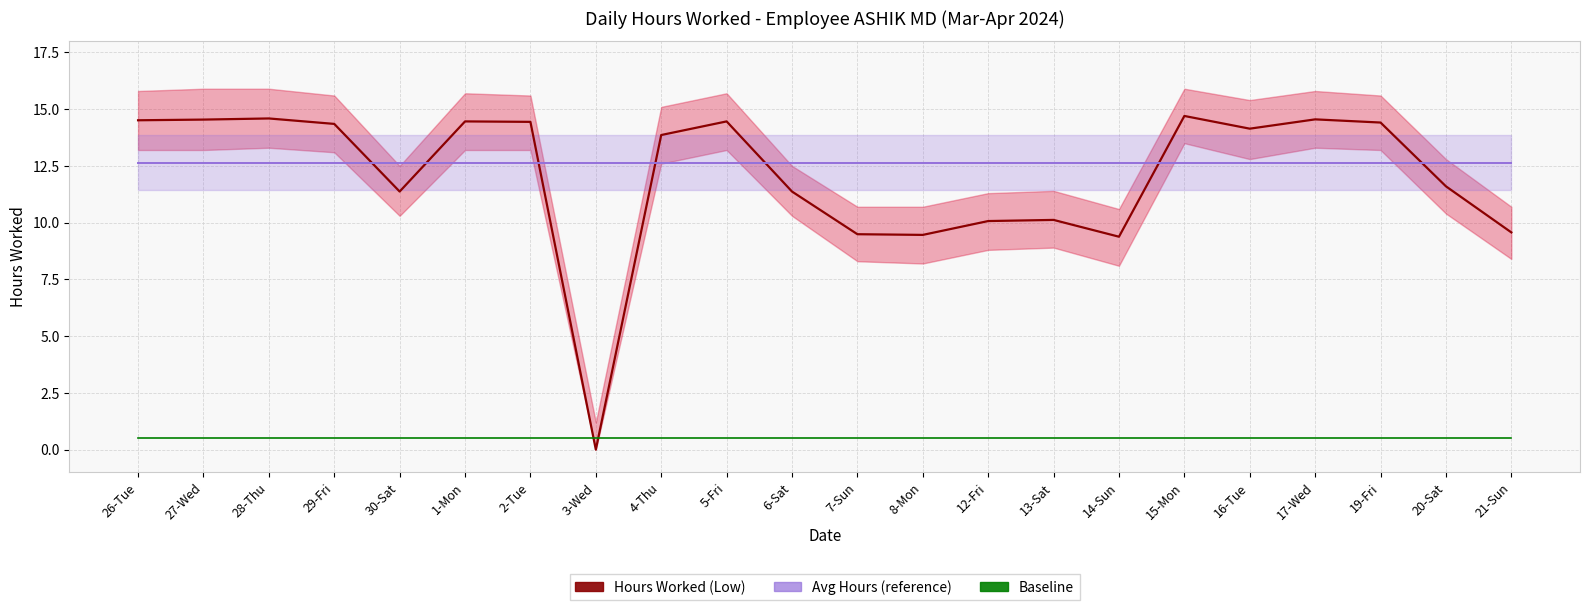

How many distinct data groups are displayed?

3